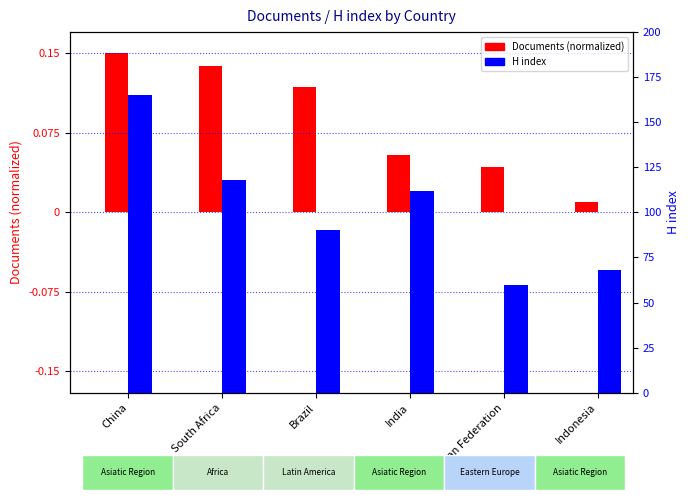

True or false: H index has a value of 32.9 at Indonesia.

False